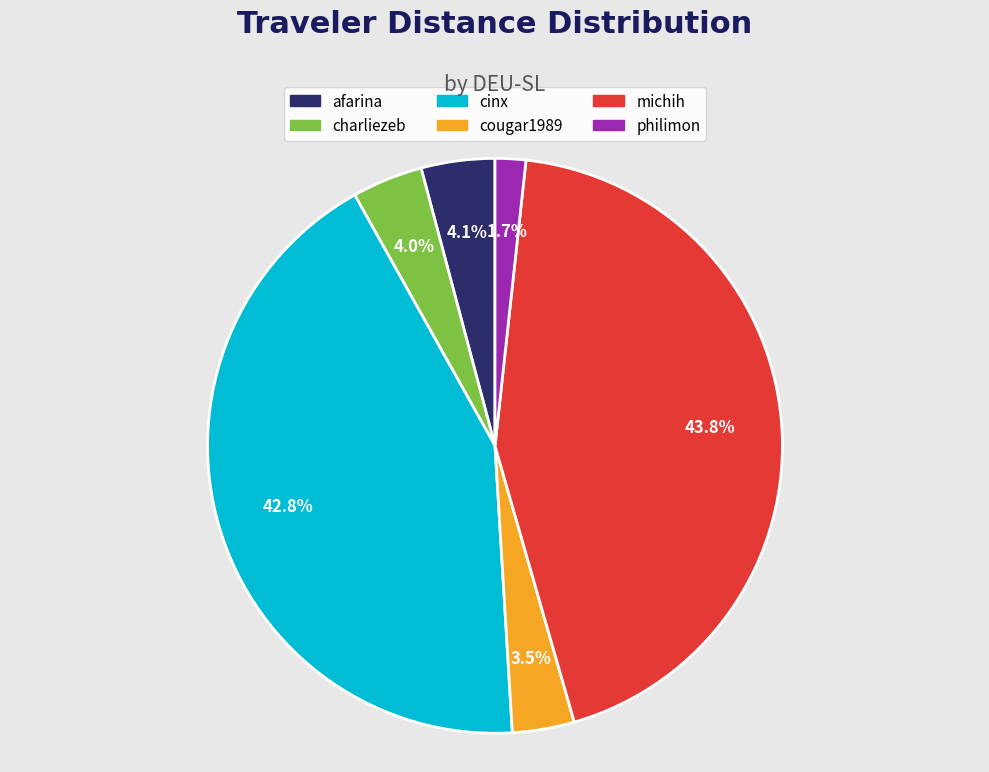

Is there any slice that represents more than half of the pie?

No